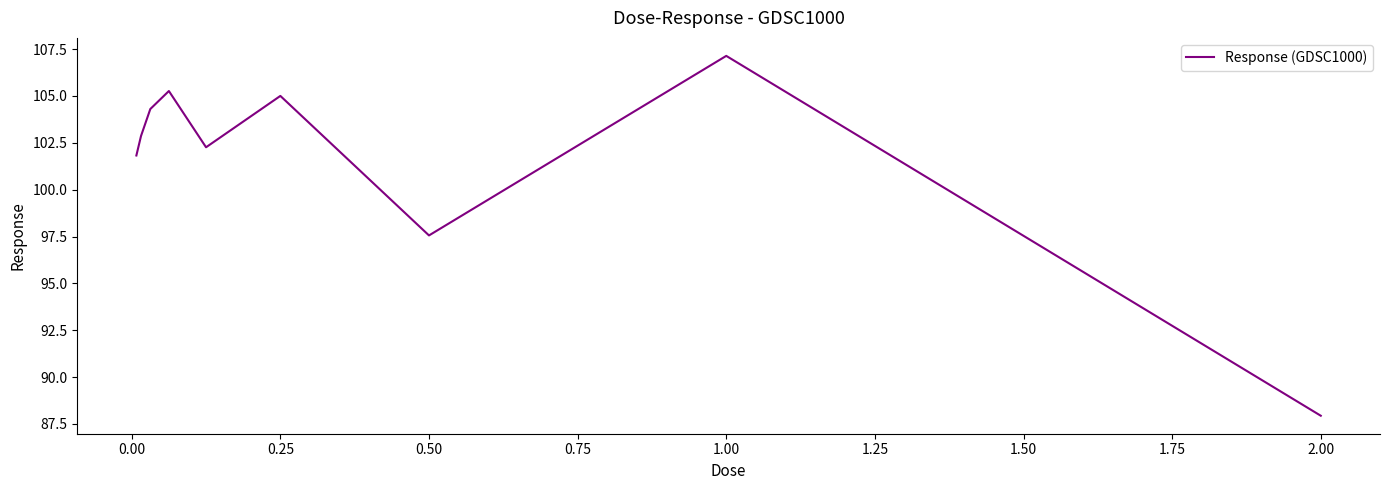

What is the difference between the maximum and minimum values?

19.2